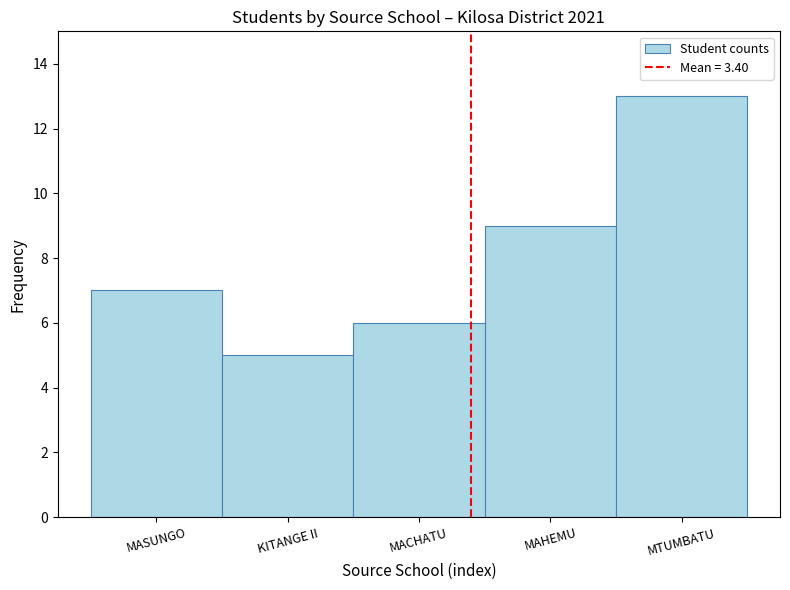

Reading right to left, extract all data points from this chart.

13	9	6	5	7